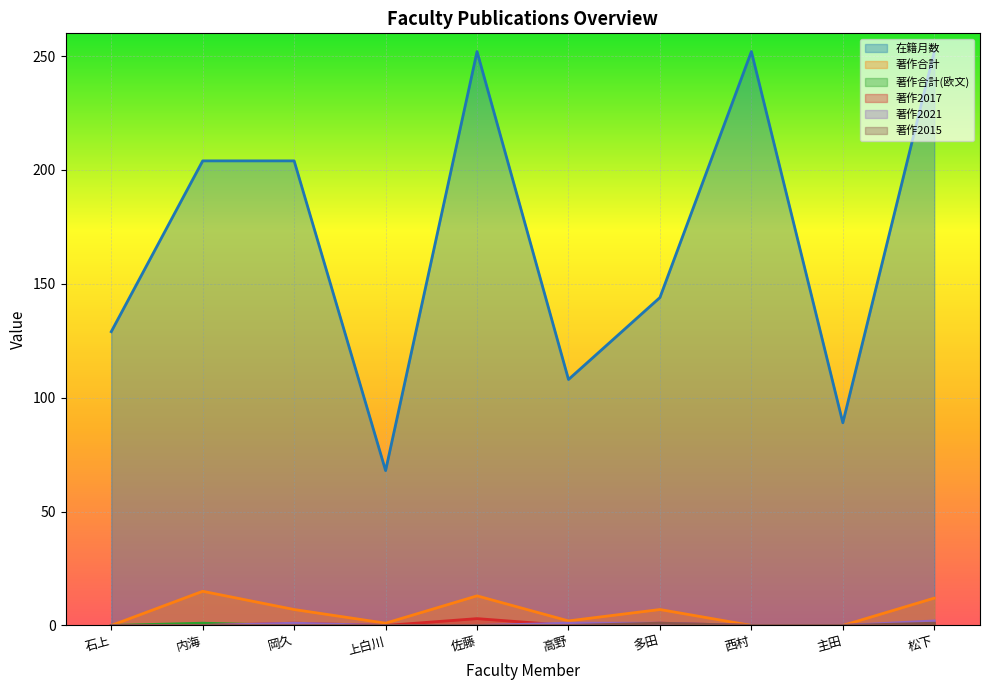

What are all the series names shown in the legend?

在籍月数, 著作合計, 著作合計(欧文), 著作2017, 著作2021, 著作2015